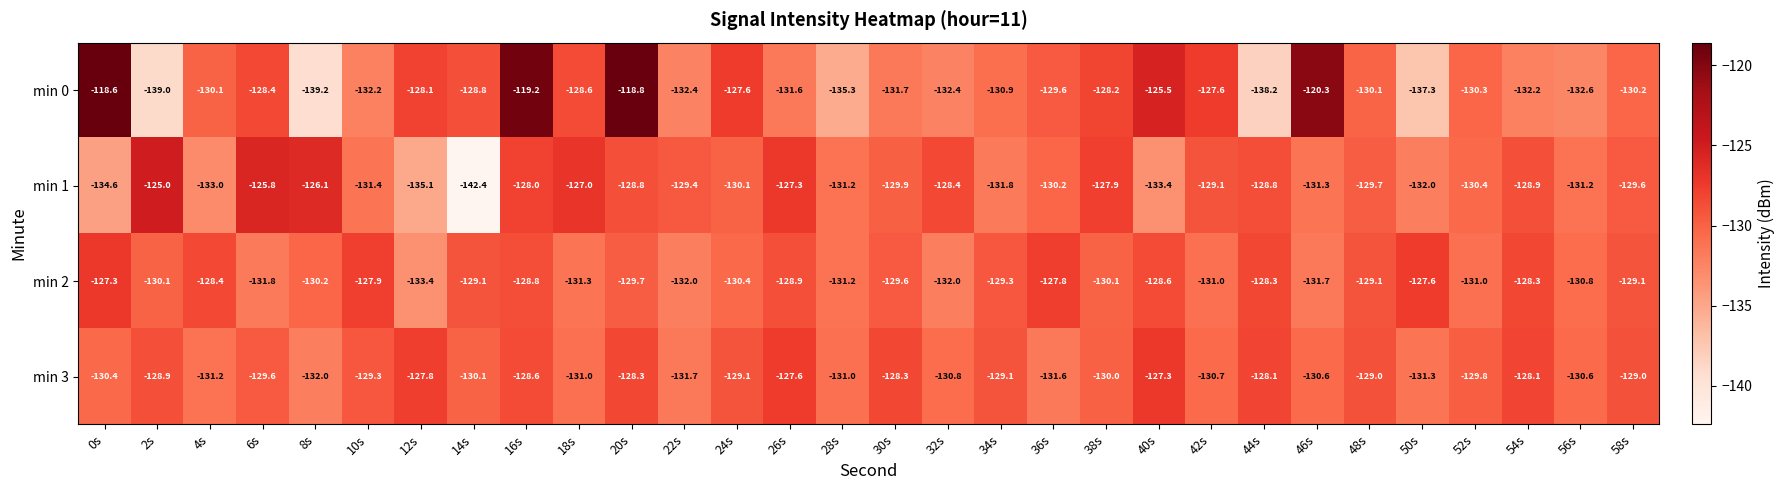

What is the total value across all series at 58s?

-517.9